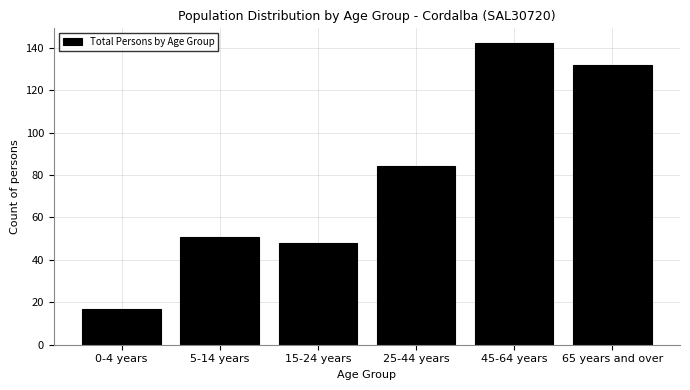

Reading left to right, what are all the values shown in this chart?

0-4 years=17	5-14 years=51	15-24 years=48	25-44 years=84	45-64 years=142	65 years and over=132